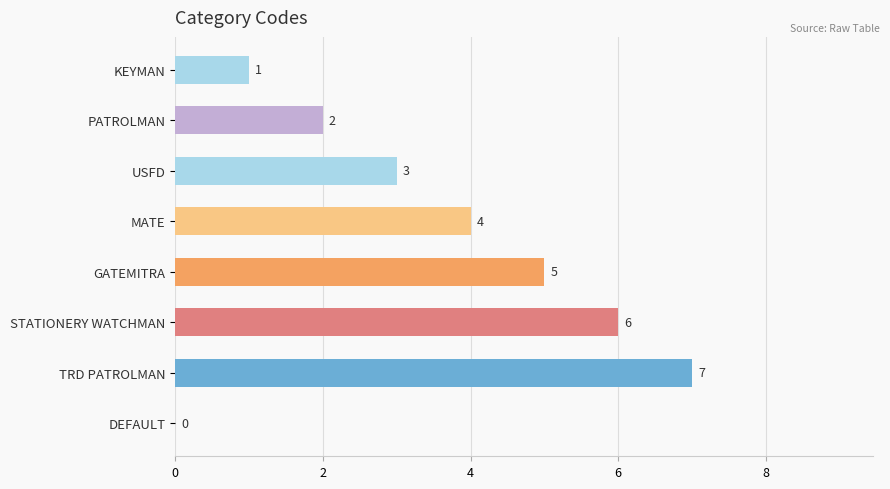

What is the sum of all values?

28